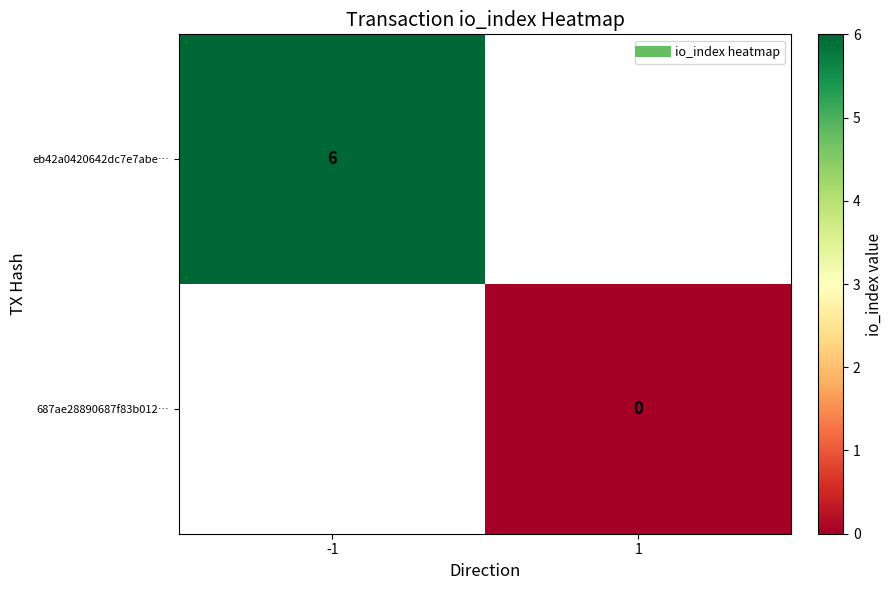

Which series has the largest range (max minus min)?

eb42a0420642dc7e7abe…